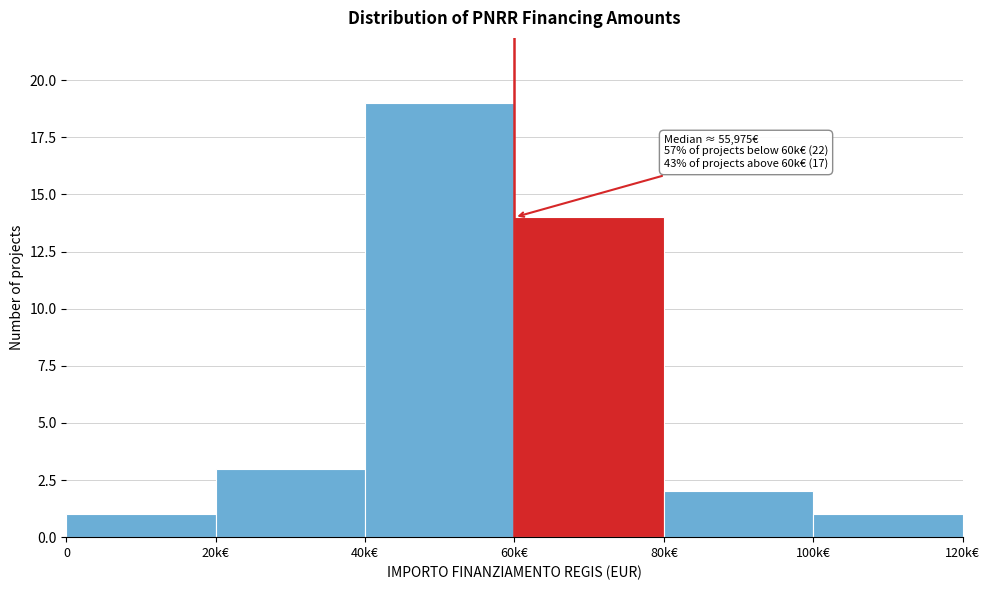

Reading left to right, extract all data points from this chart.

0=1	20k€=3	40k€=19	60k€=14	80k€=2	100k€=1